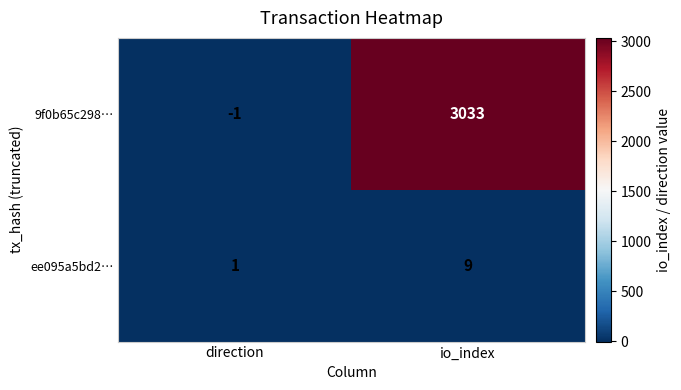

Where is ee095a5bd2… nearest to the value 5?

direction